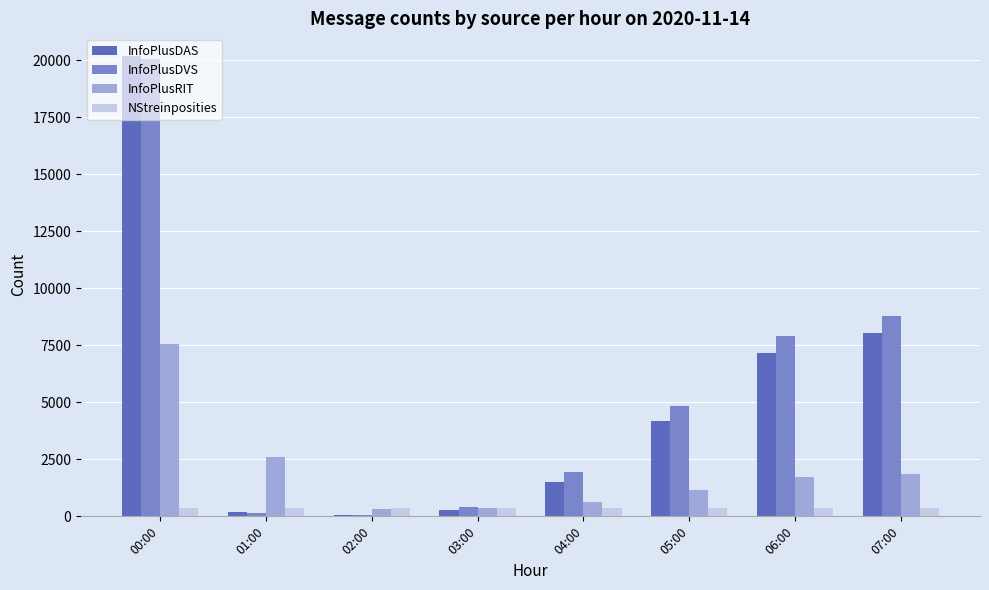

At which category is the sum across all series the highest?

00:00